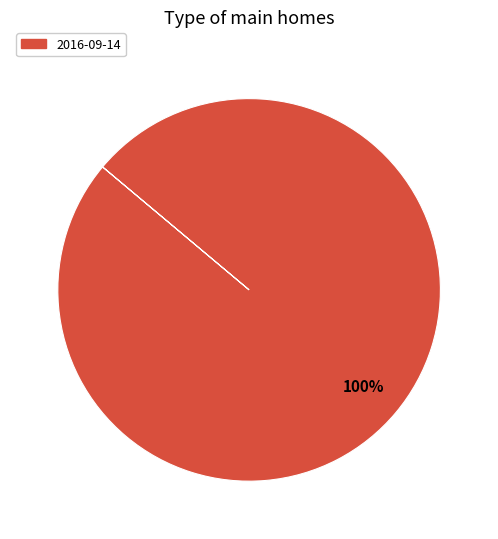

Count the number of slices in the pie.

1